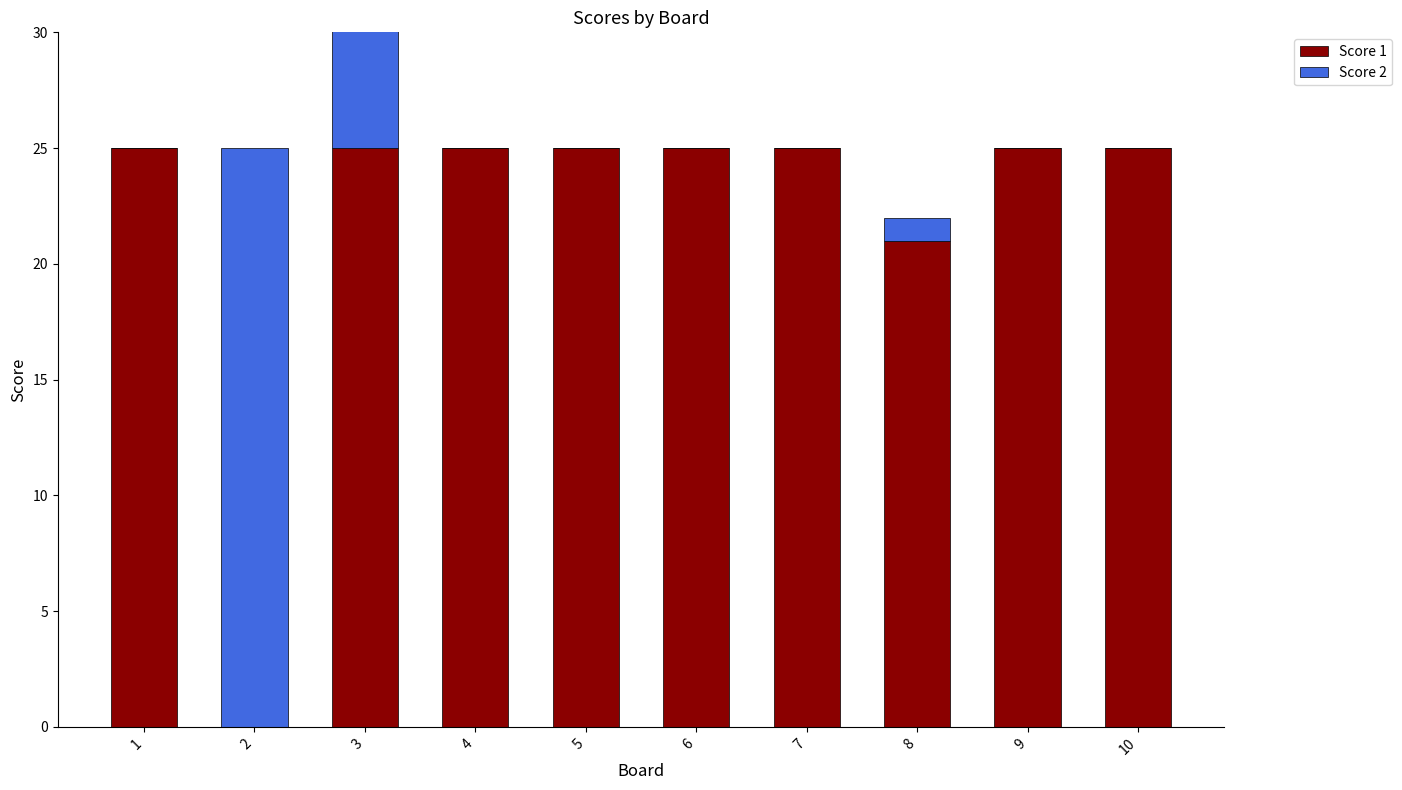

Rank the categories by Score 2 value from lowest to highest.

1, 4, 5, 6, 7, 9, 10, 8, 3, 2